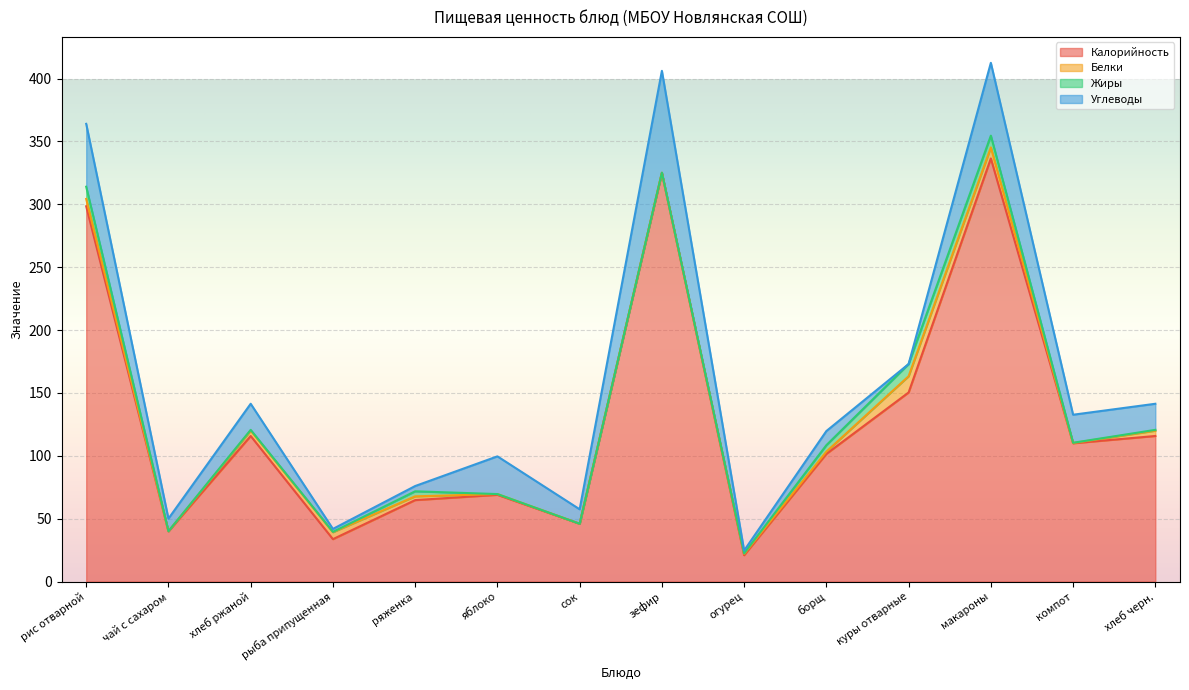

Which has a higher value, сок or ряженка?

ряженка